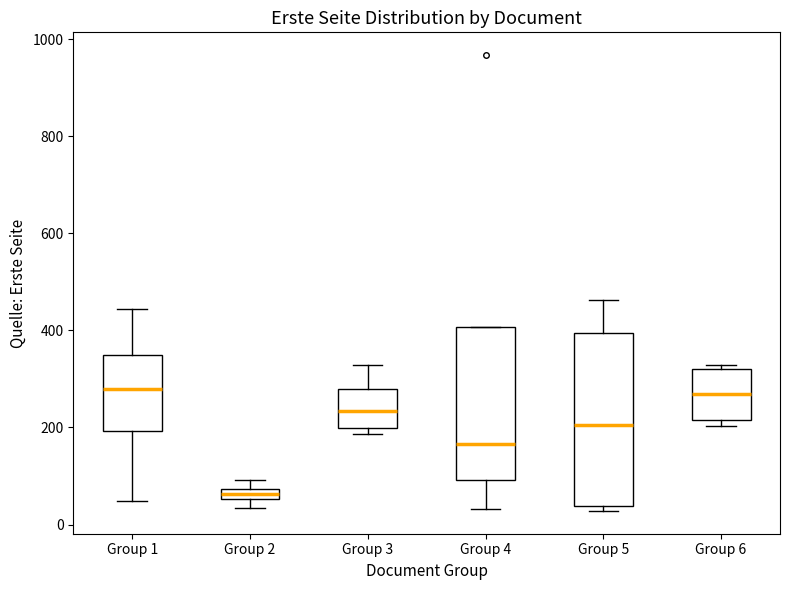

Which box's median line is the lowest?

Group 2